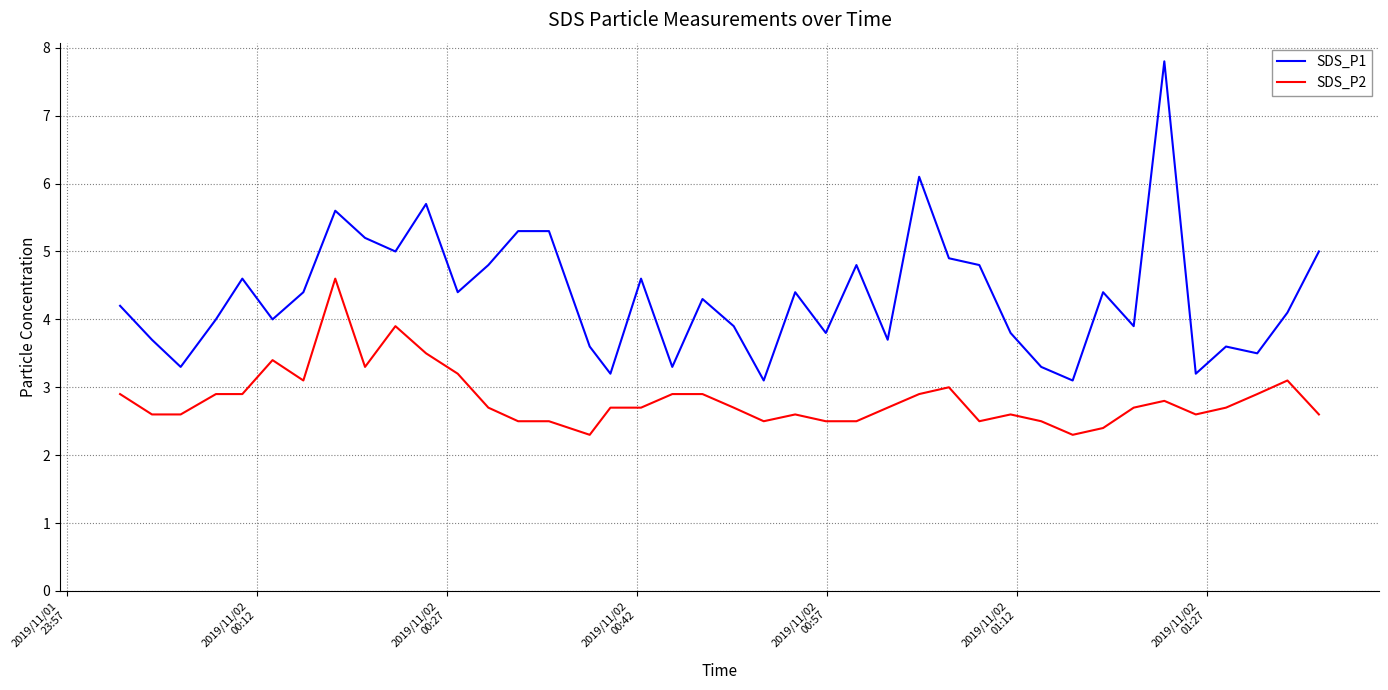

What is the minimum value shown in the chart?

2.3